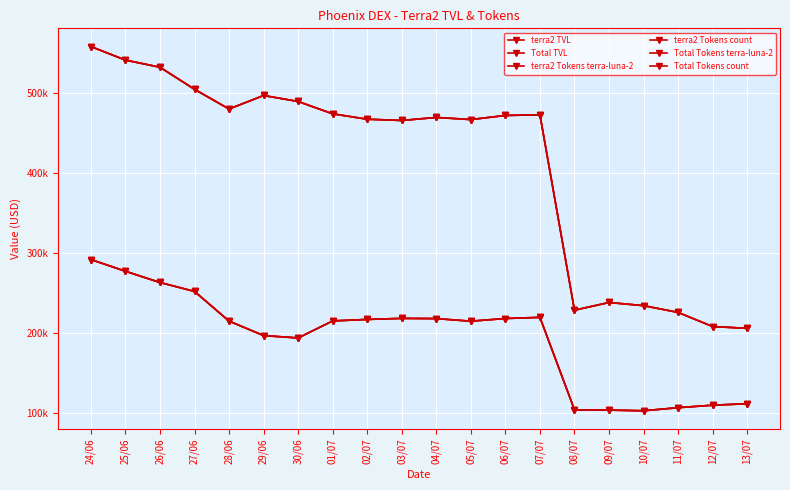

True or false: Total TVL and terra2 Tokens terra-luna-2 cross at least once.

False